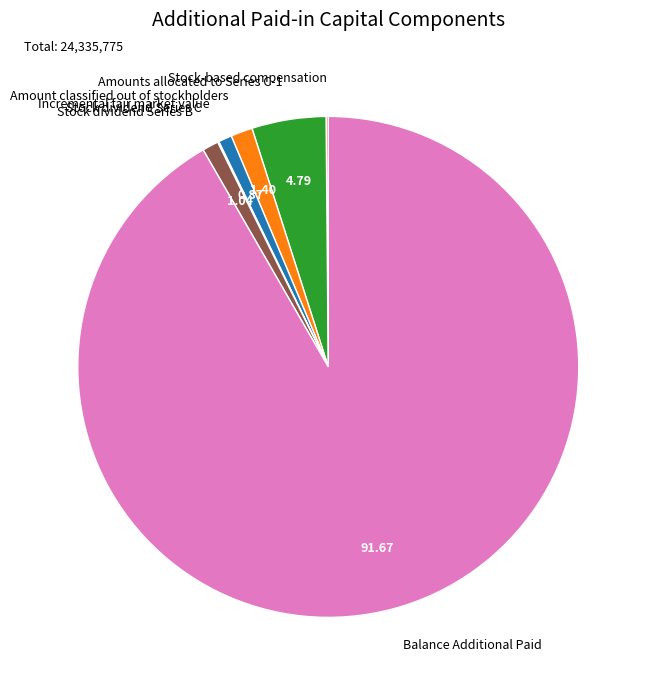

Is the sum of Incremental fair market value and Stock dividend Series B greater than half?

No